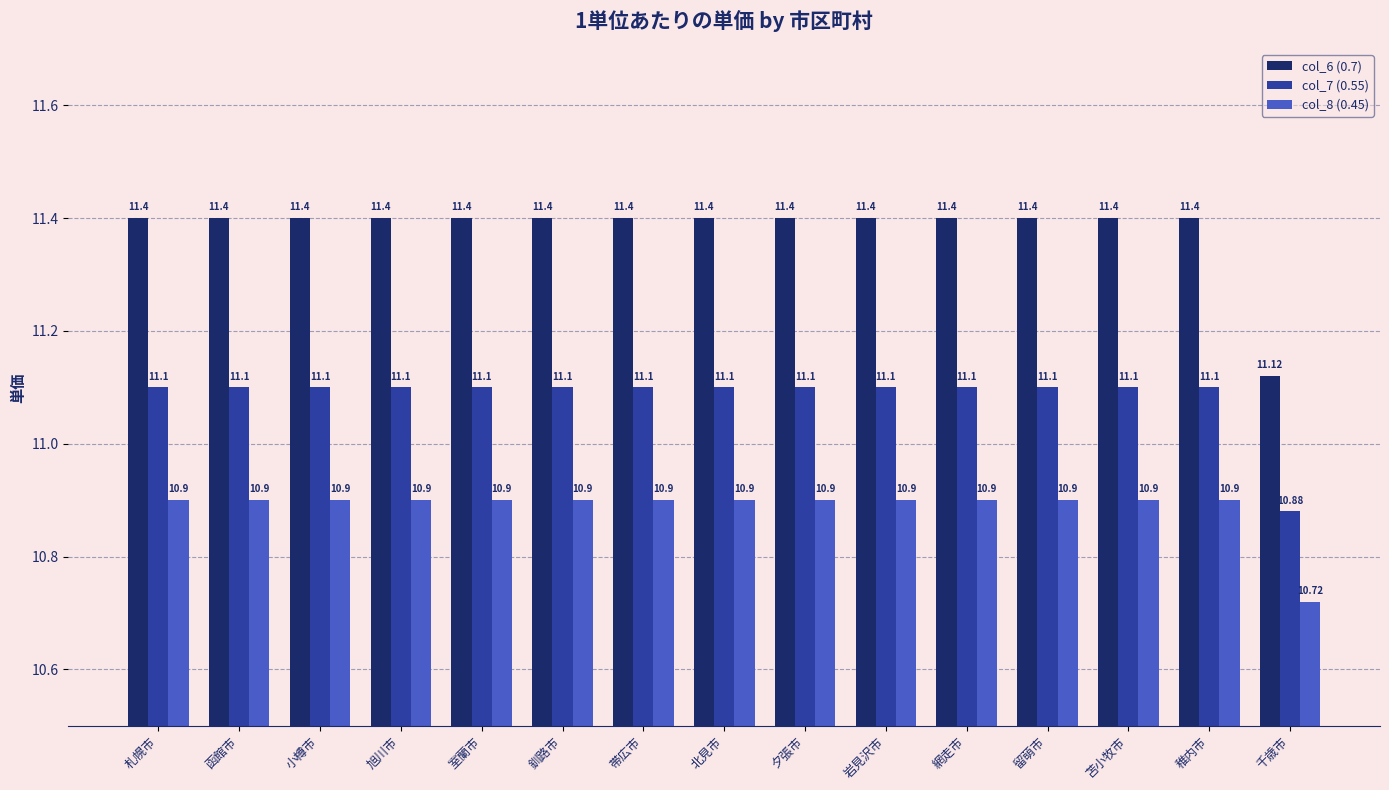

How many bars are there in total?

45